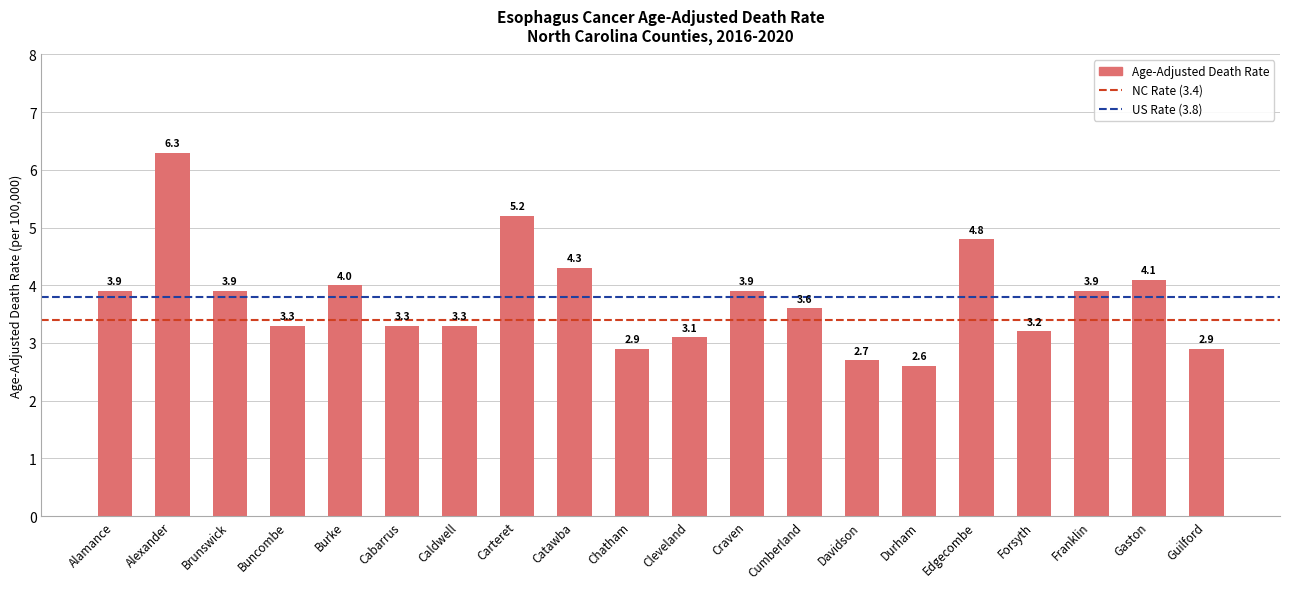

What is the average value?

3.8